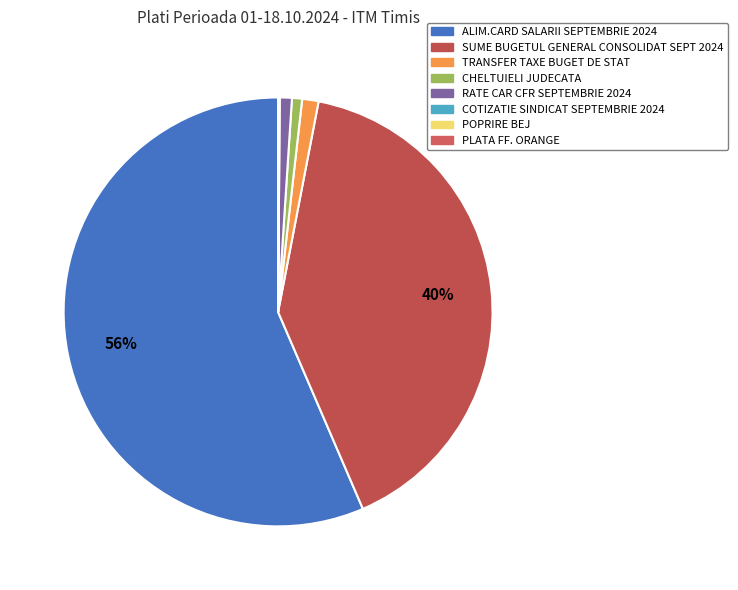

To the nearest percent, what is the difference between the largest and smallest slice percentages?

56%